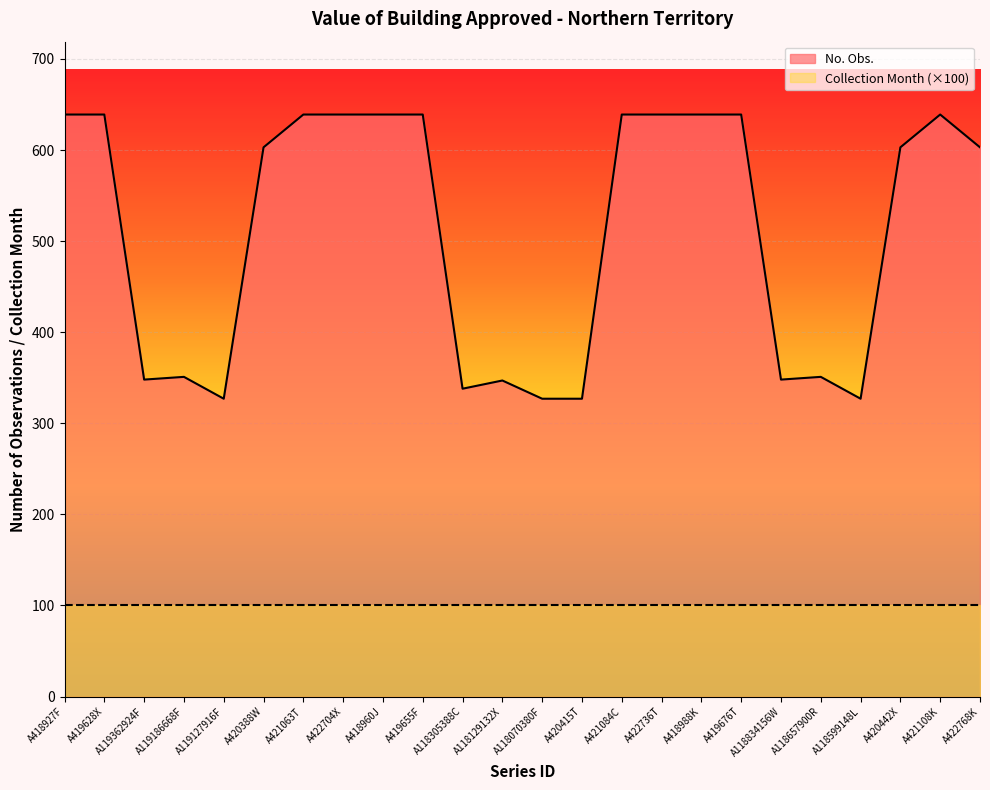

Where is the first local minimum?

A119362924F